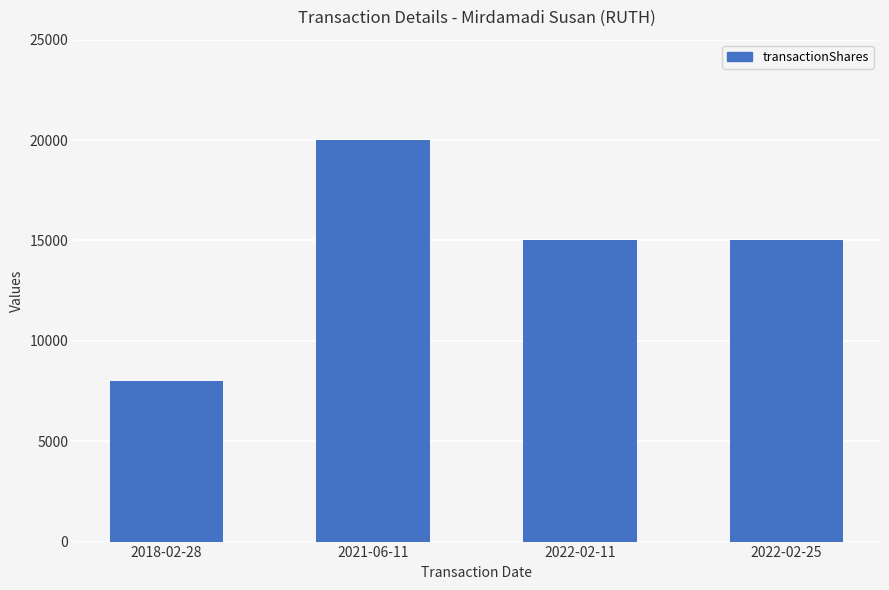

What is the change in value from 2021-06-11 to 2022-02-25?

-5000